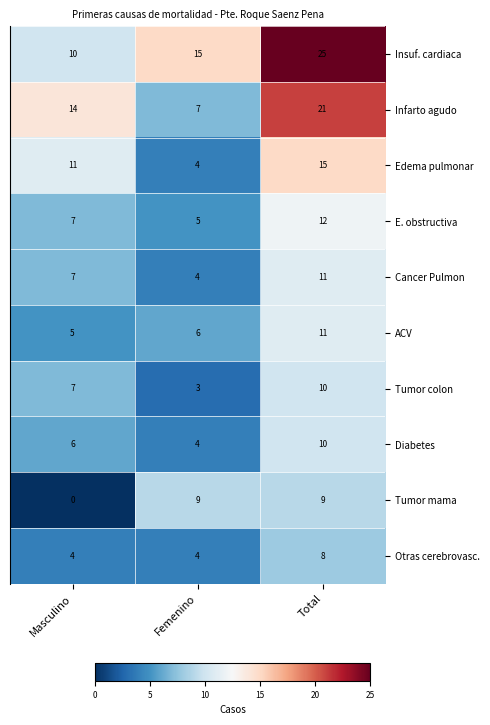

Which series has the largest range (max minus min)?

Insuf. cardiaca